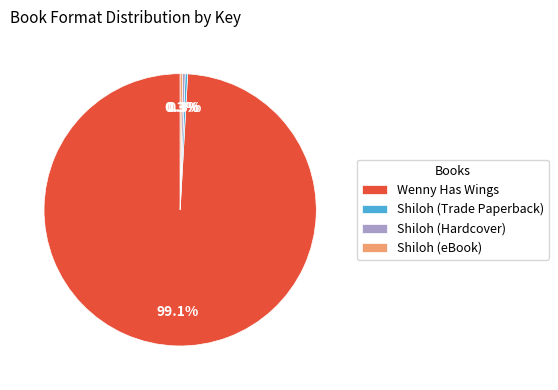

Is Shiloh (Hardcover) the majority of the pie?

No